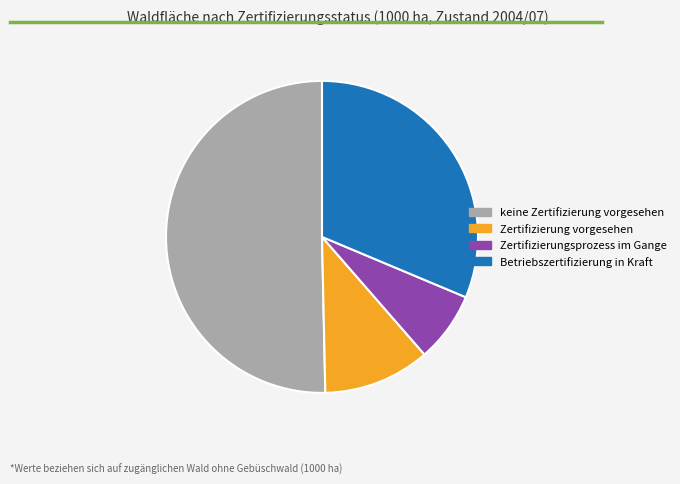

Which slice is the smallest?

Zertifizierungsprozess im Gange